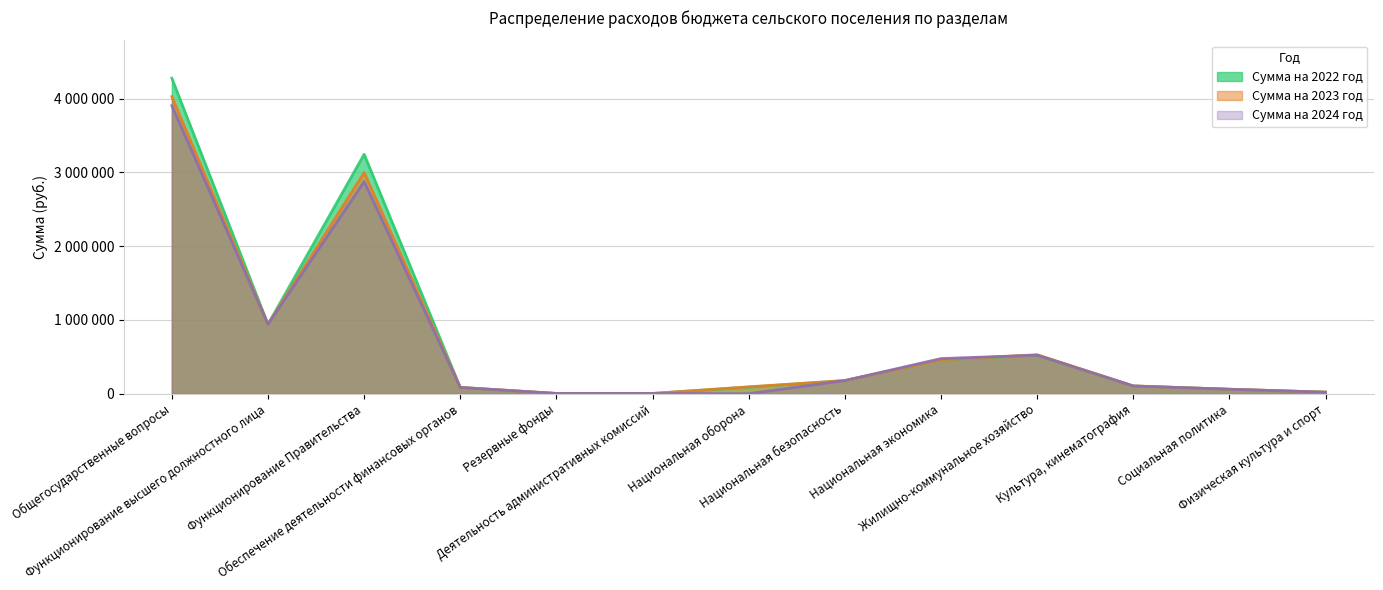

What is the difference between the maximum and minimum values in the Сумма на 2022 год series?

4272220